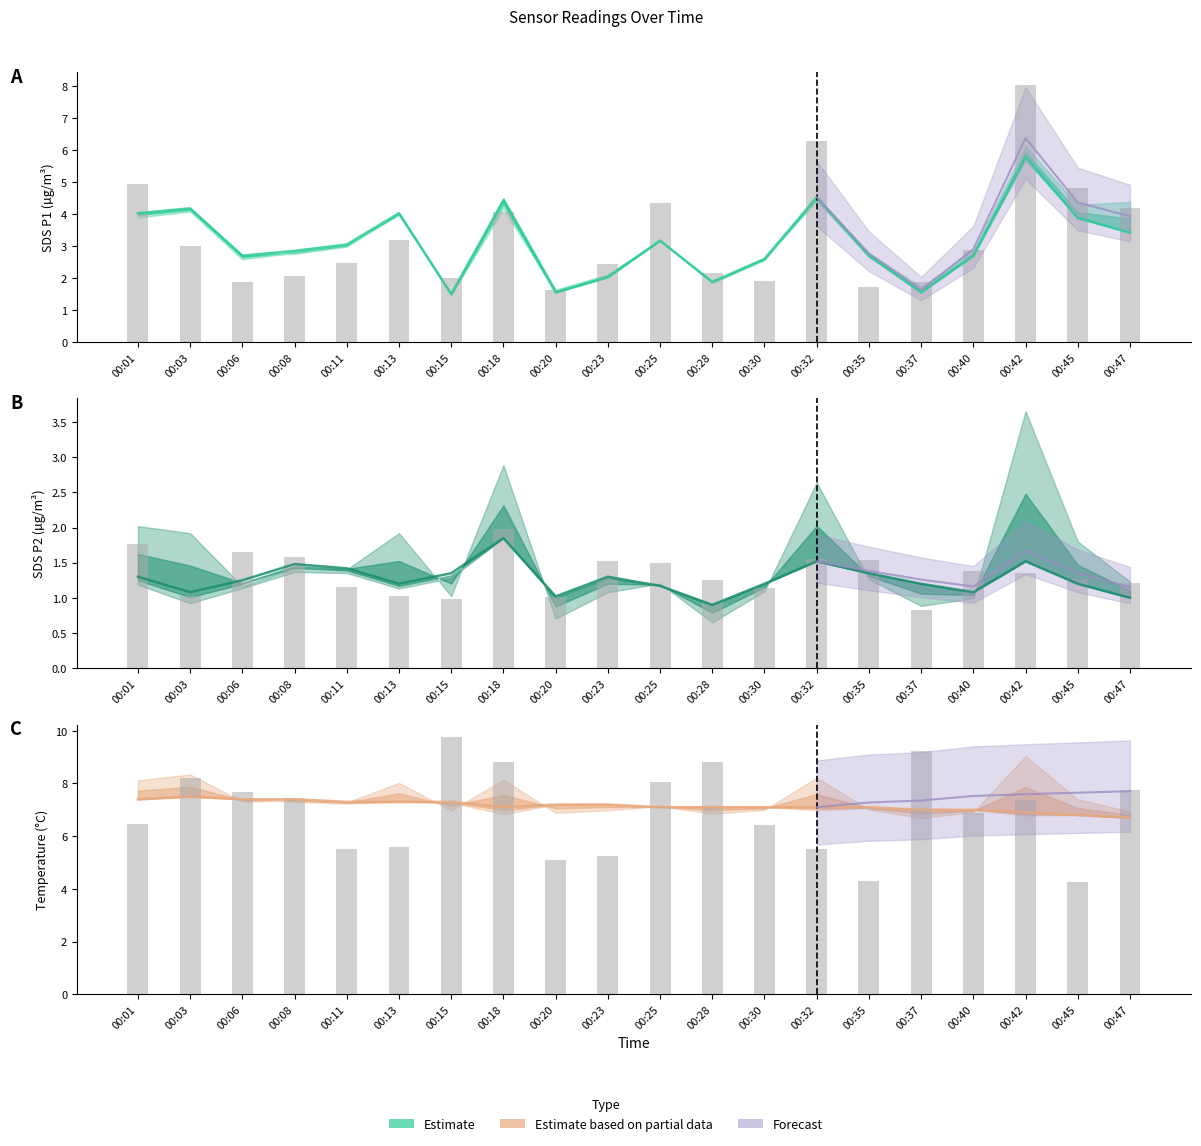

Count the number of data series in this chart.

4